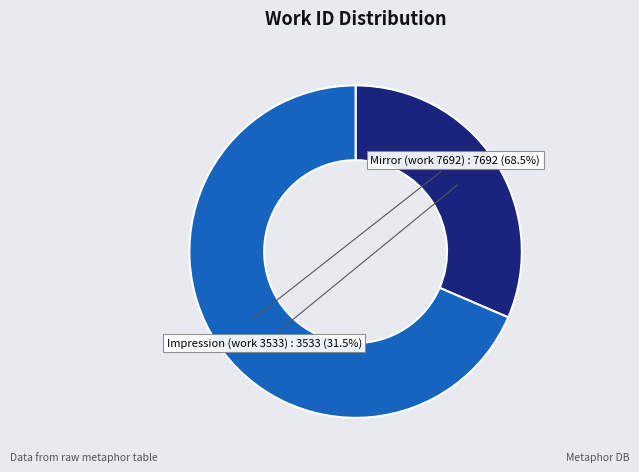

Which slice is the smallest?

Impression (work 3533)